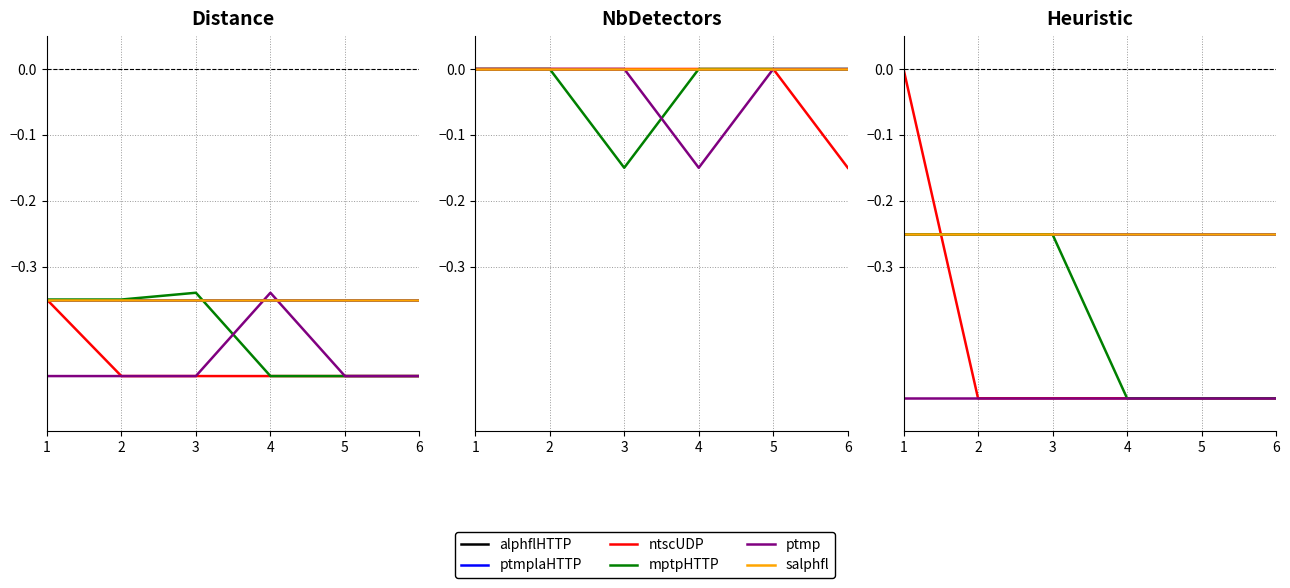

Does the chart display data point markers on the line(s)?

No